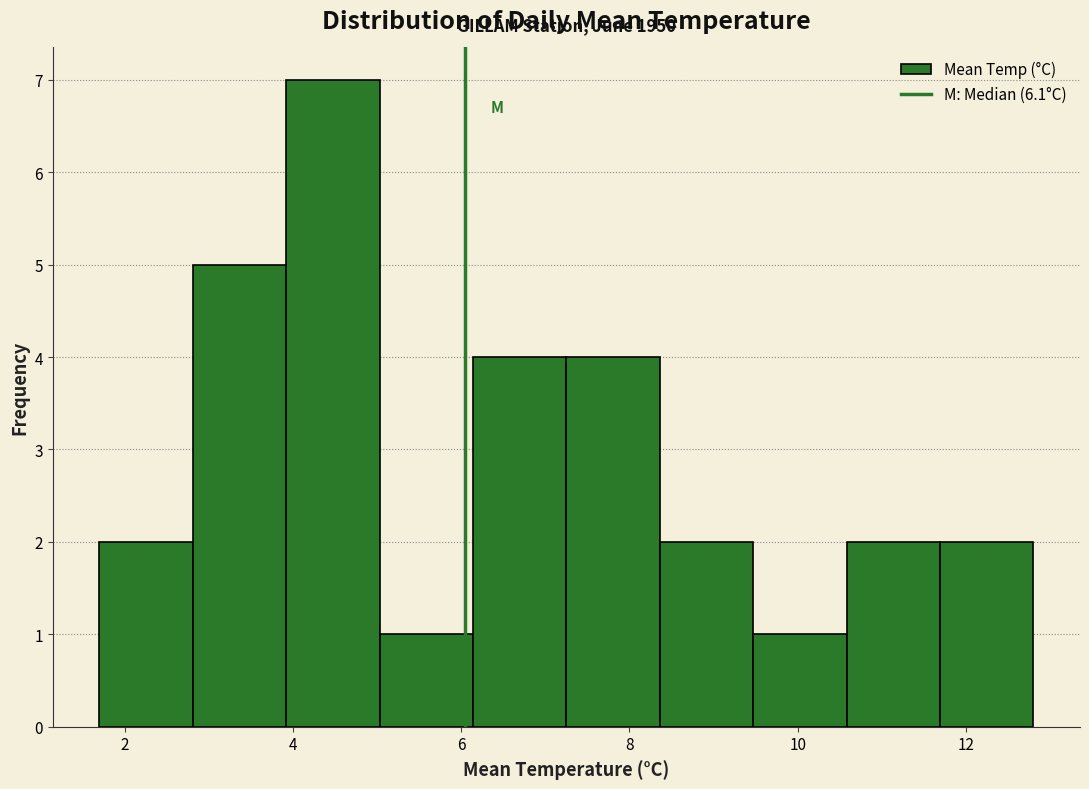

Which range on the x-axis has the tallest bar?

4.0 to 5.0